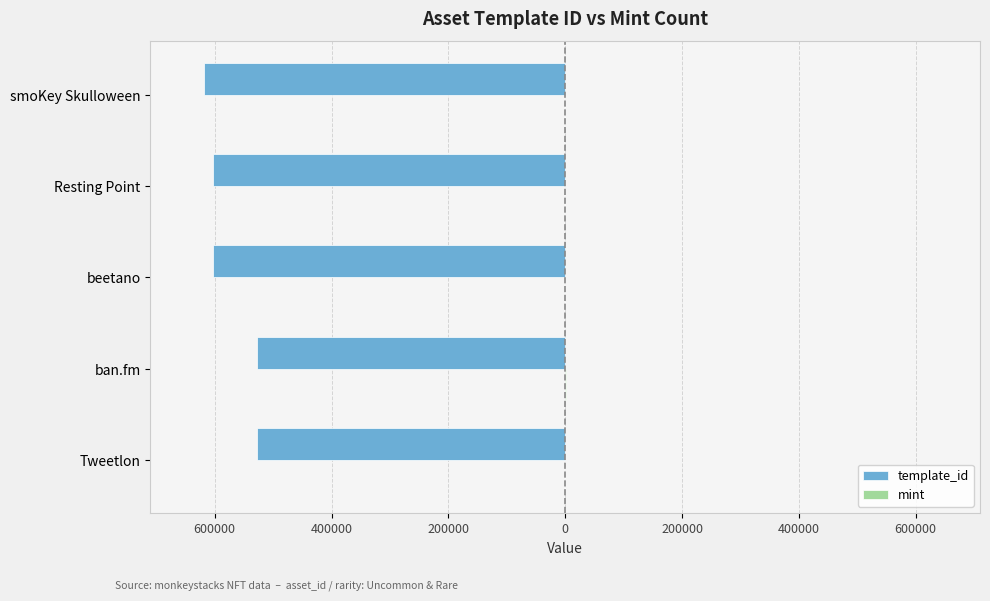

Are the bars horizontal?

Yes